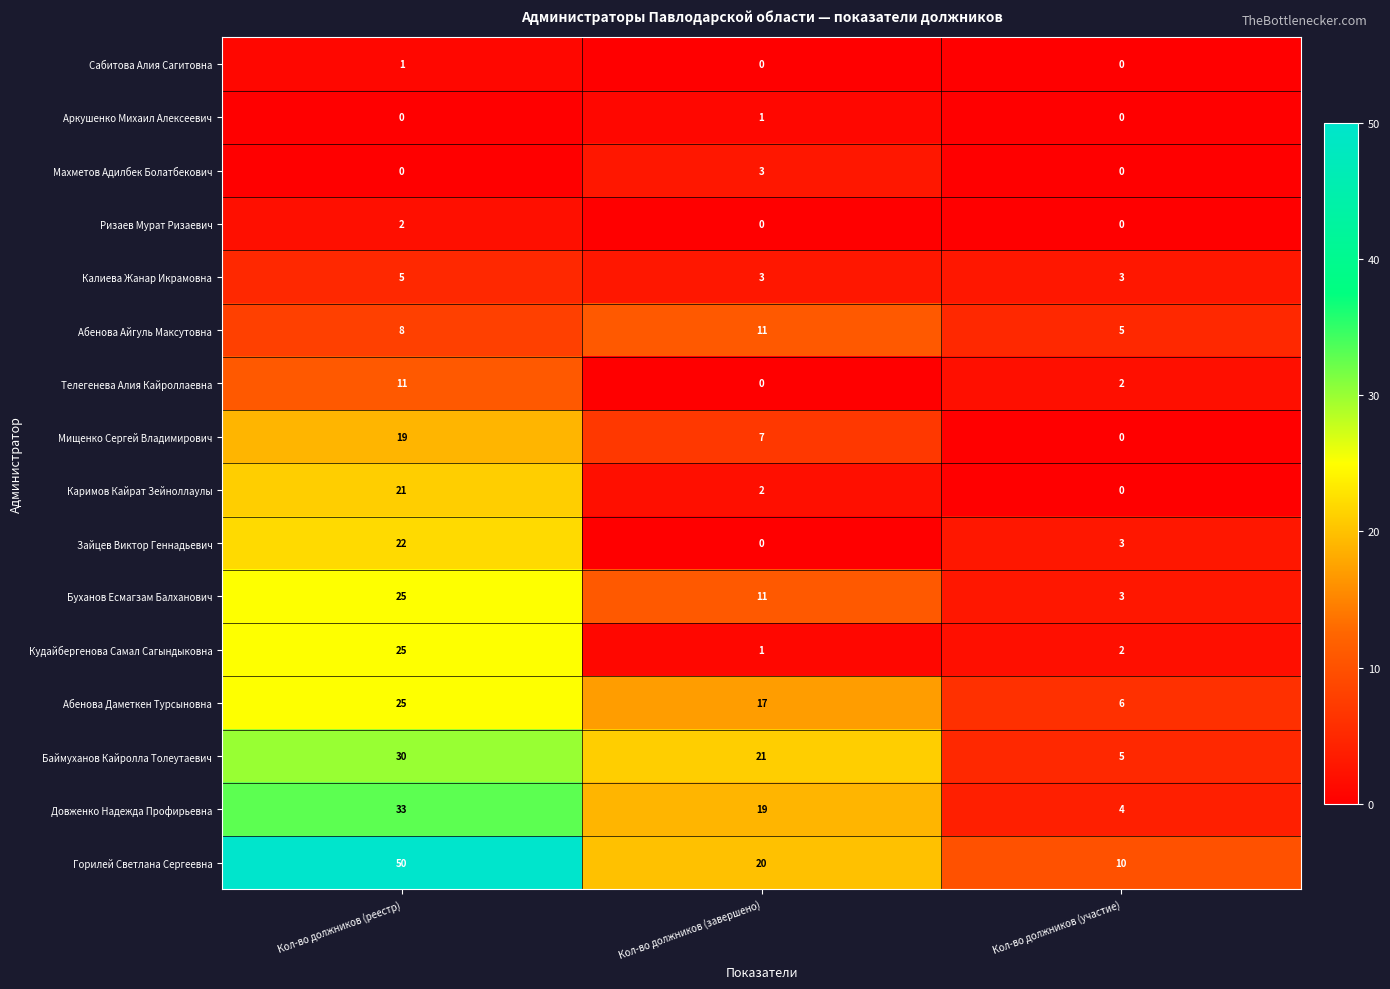

Which series has the largest range (max minus min)?

Горилей Светлана Сергеевна